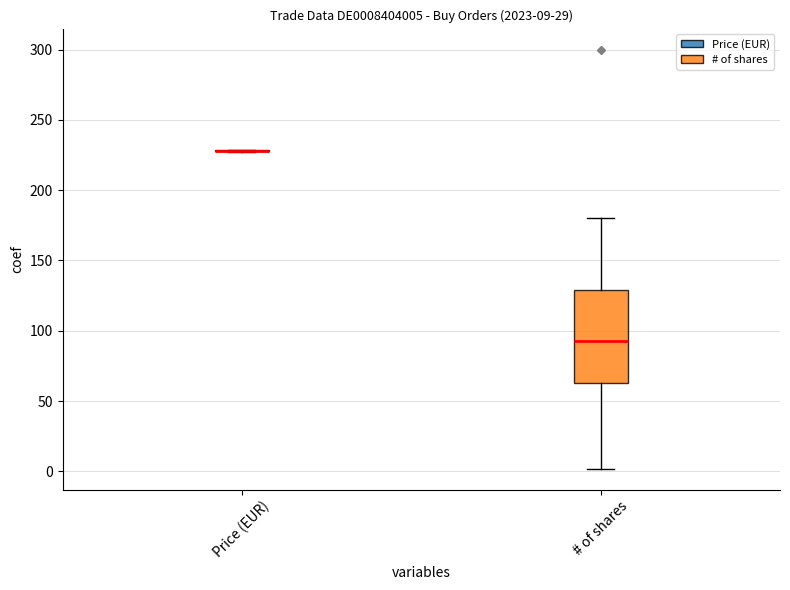

Which box is the tallest, from its lower edge to its upper edge?

# of shares